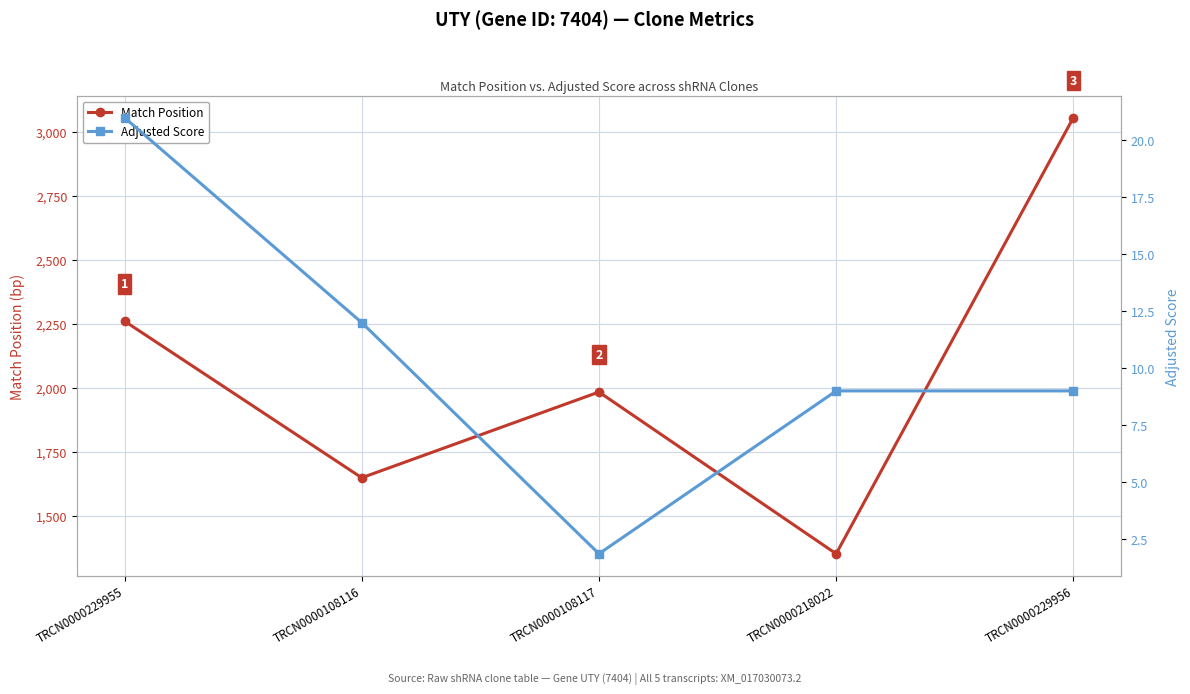

What is the label of the 4th point from the left?

TRCN0000218022